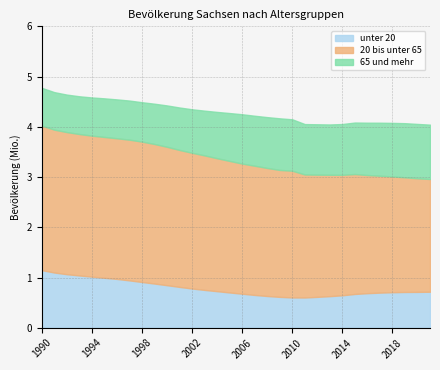

Is it true that 20 bis unter 65 equals 1121967 at 2006?

False